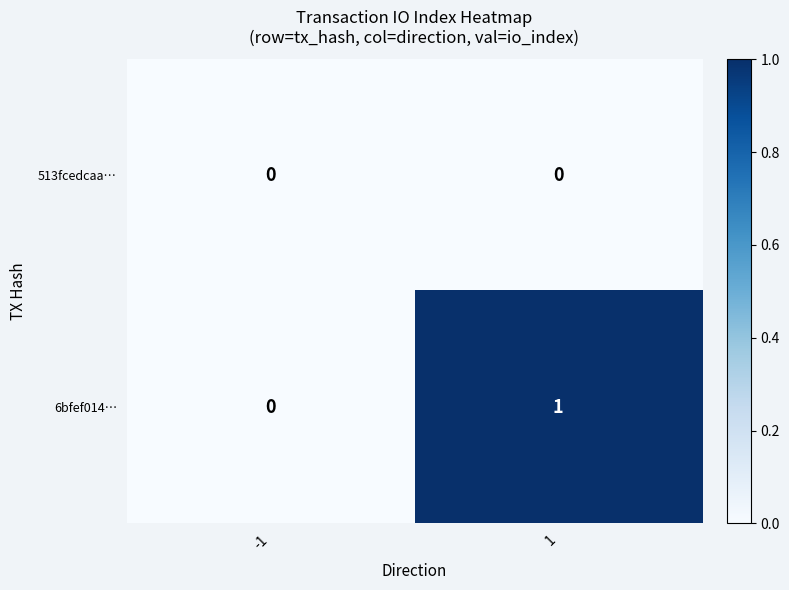

The 513fcedcaa… series shows 0 at -1. True or false?

True